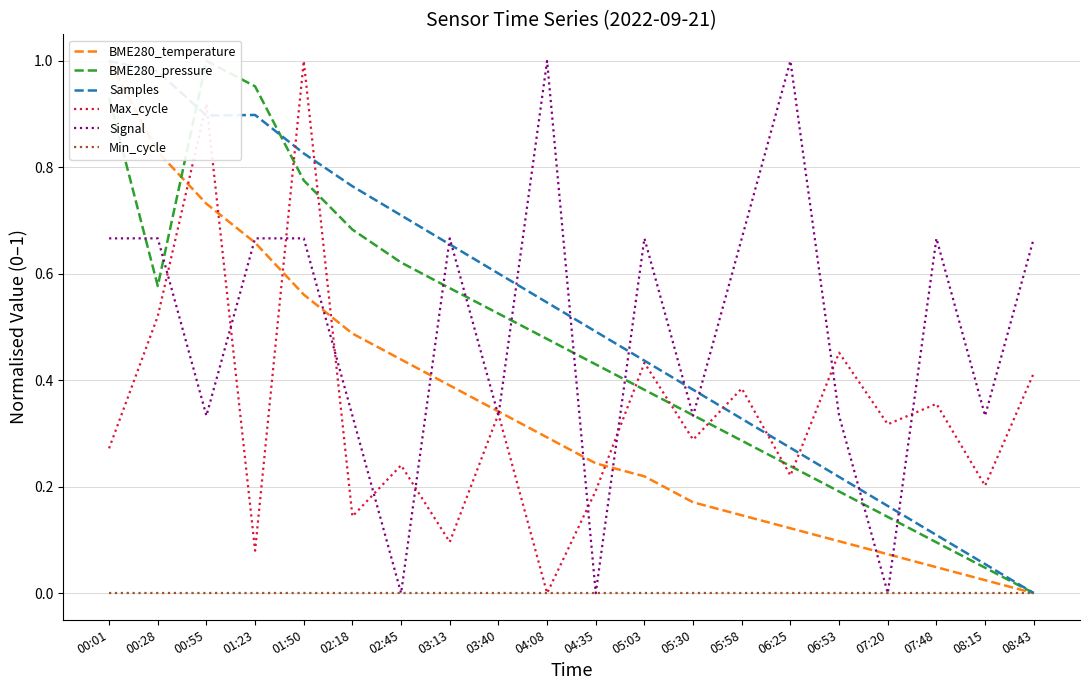

Which series changed the most between 01:50 and 04:08?

Max_cycle